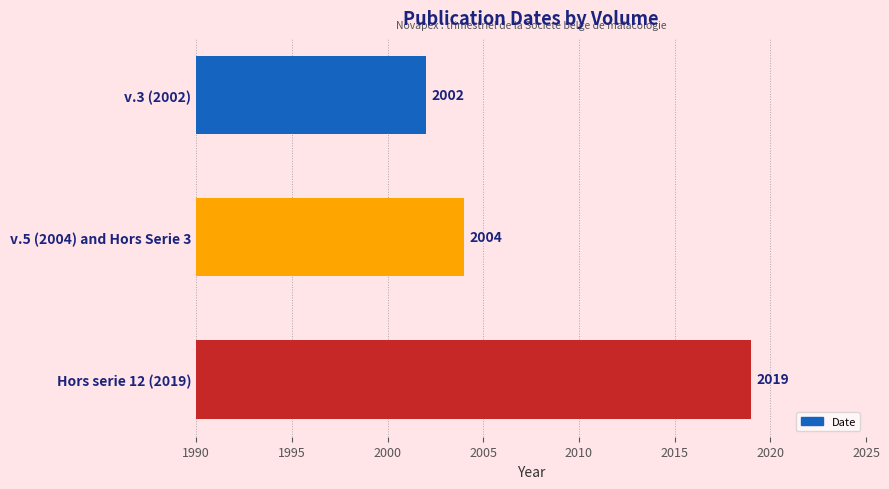

The chart shows a value of 3443 at v.5 (2004) and Hors Serie 3. True or false?

False